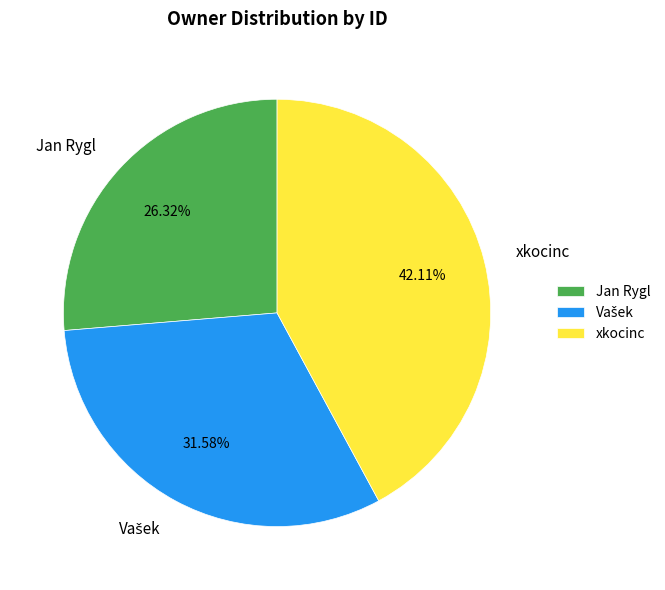

Which slice is the largest?

xkocinc